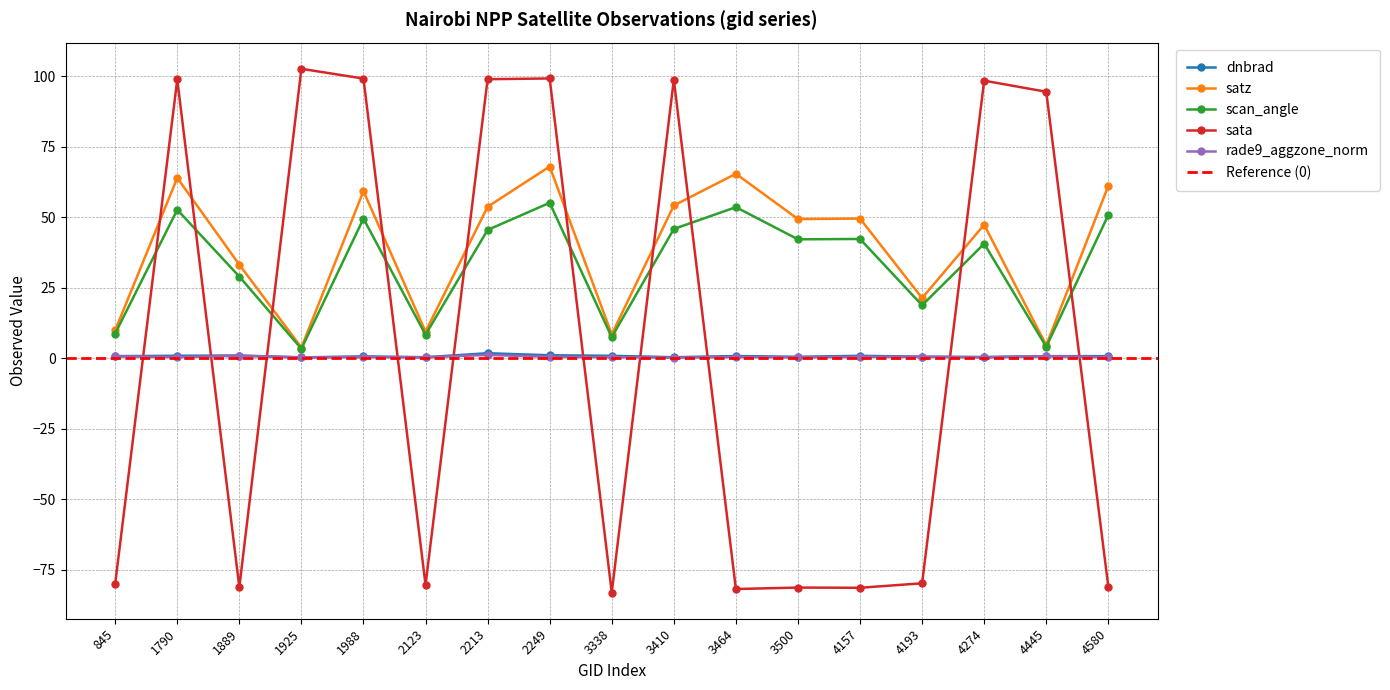

The value of rade9_aggzone_norm at 4274 is 0.5. True or false?

False